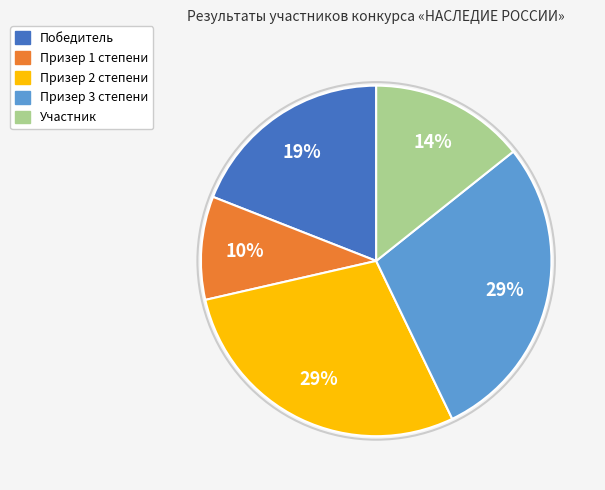

Between Победитель and Участник, which is larger?

Победитель